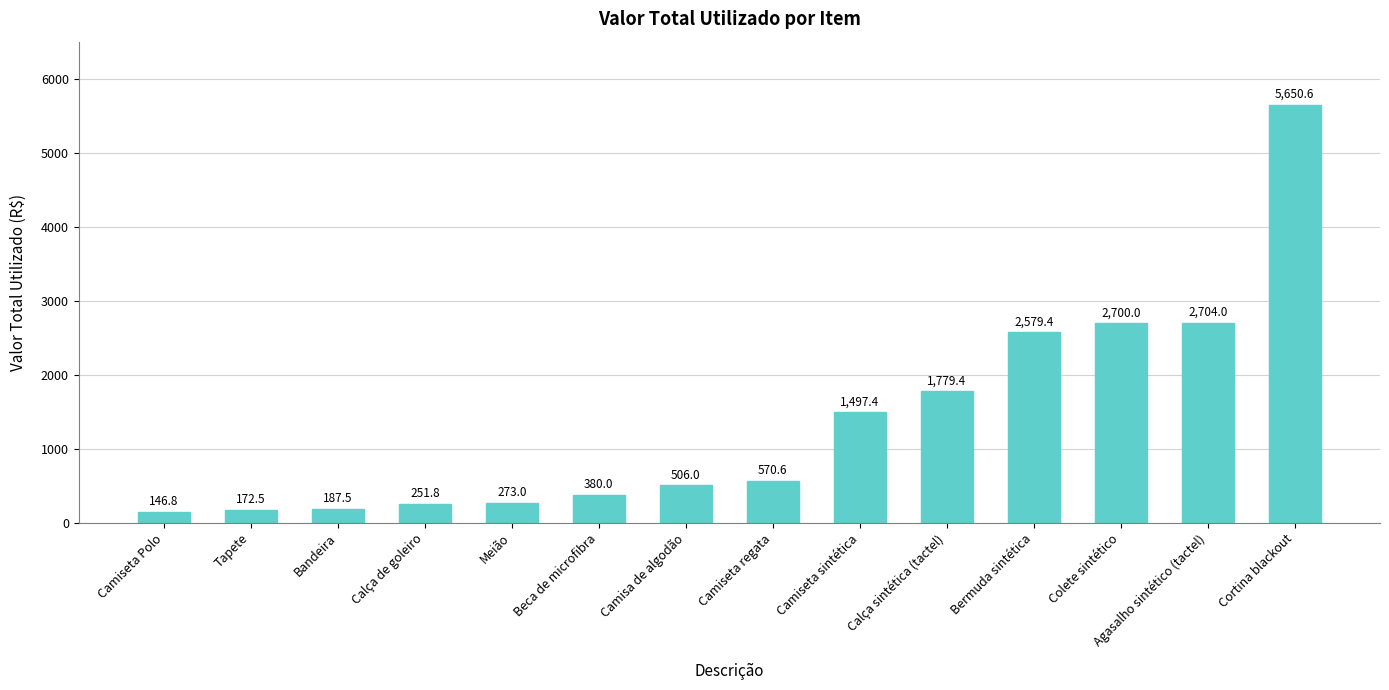

What is the label of the 10th bar from the right?

Meião